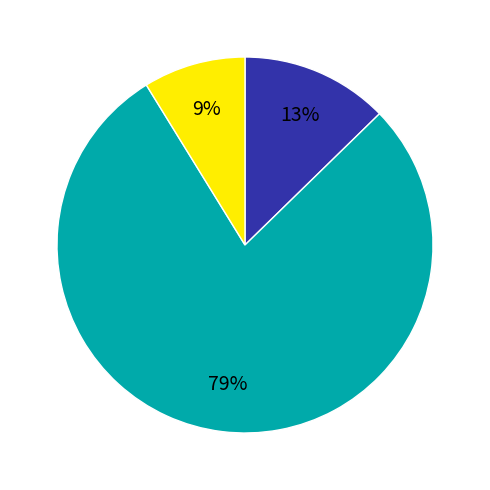

Is there a majority slice in this chart?

Yes